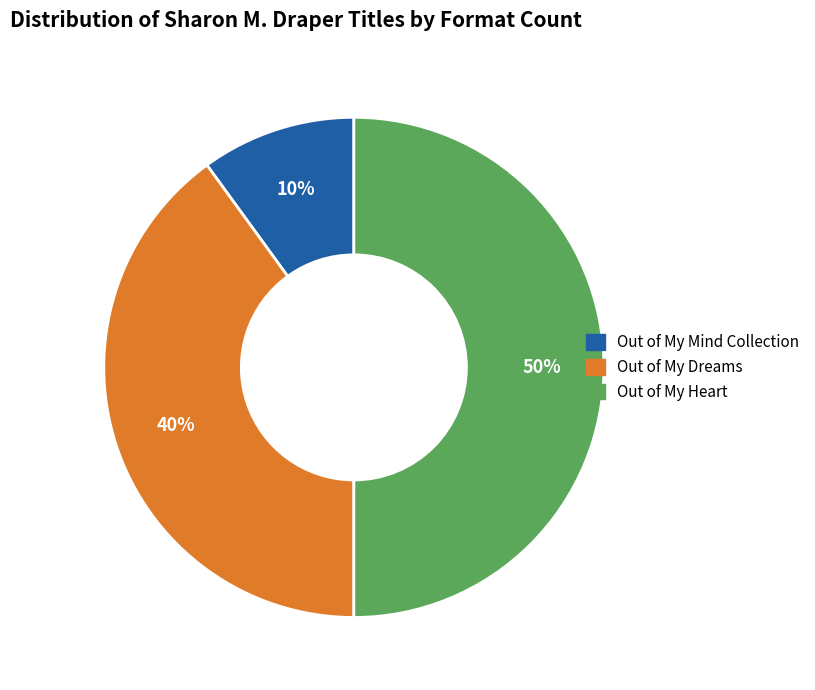

To the nearest percent, what is the difference between the largest and smallest slice percentages?

40%